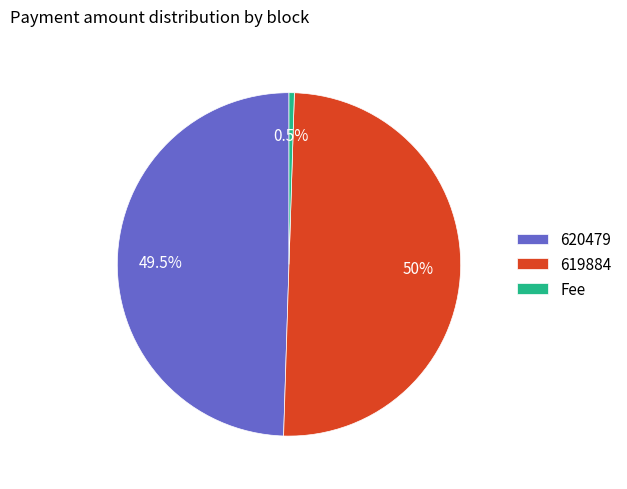

Which has a higher value, Fee or 619884?

619884